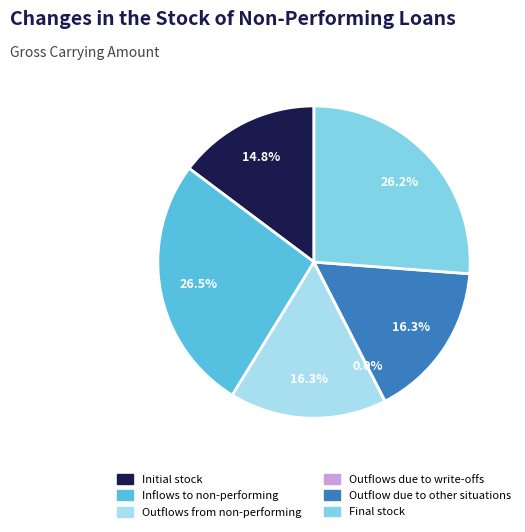

True or false: Final stock accounts for 26% of the total.

True